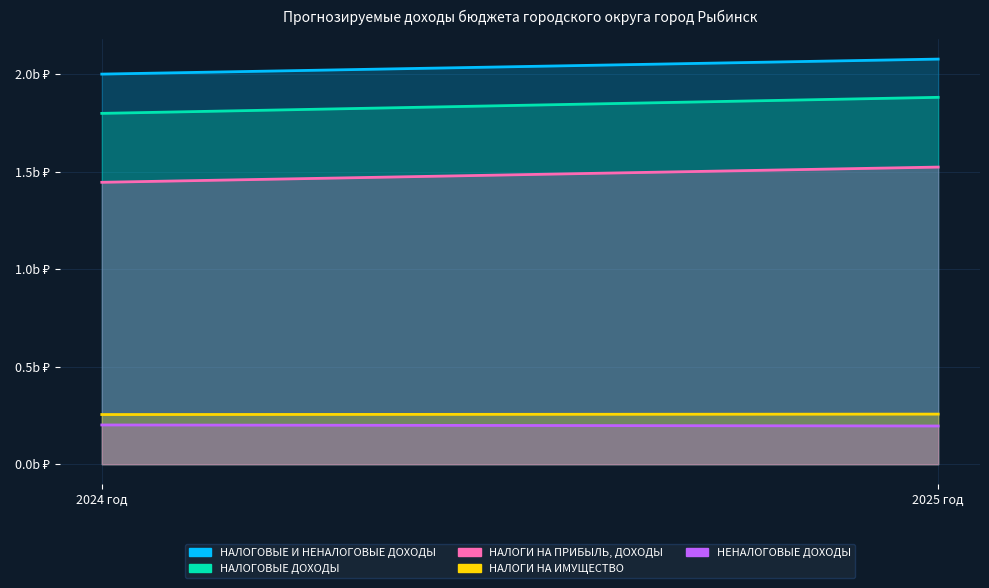

What is the sum of all НАЛОГОВЫЕ ДОХОДЫ values?

3680901913